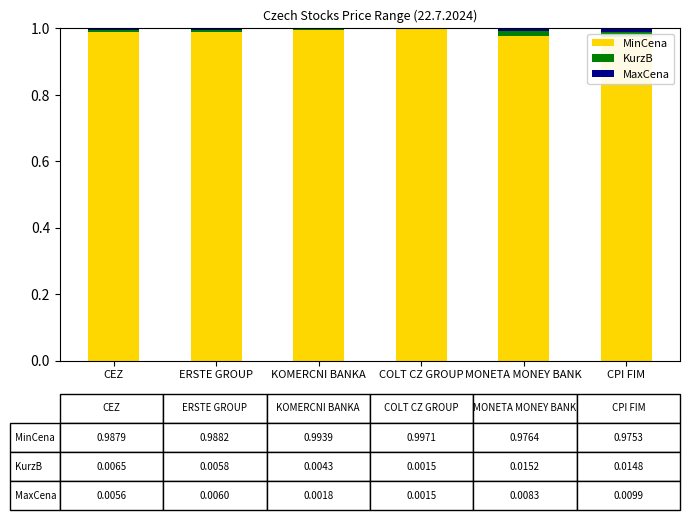

What are all the series names shown in the legend?

MinCena, KurzB, MaxCena